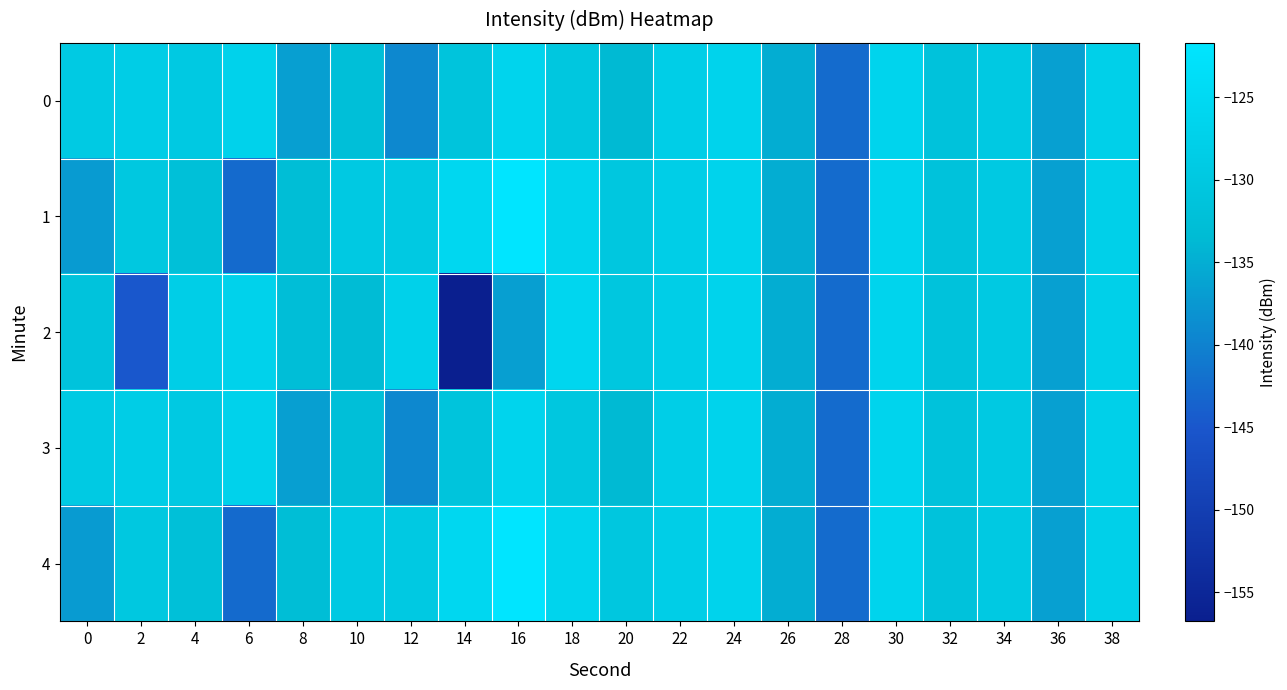

Between 2 and 32, which is larger?

2